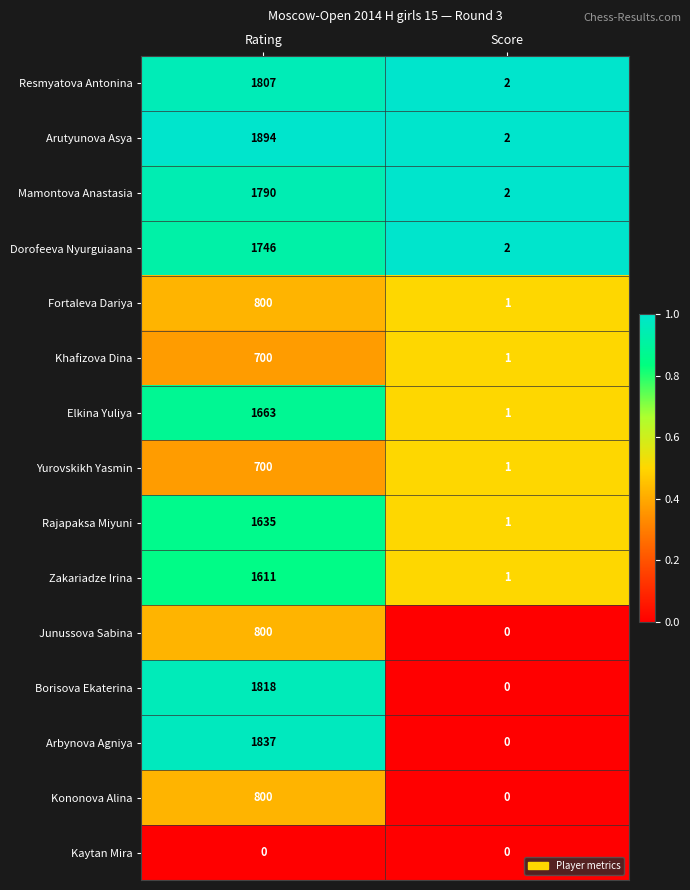

What is the difference between the Rajapaksa Miyuni values at Score and Rating?

1634